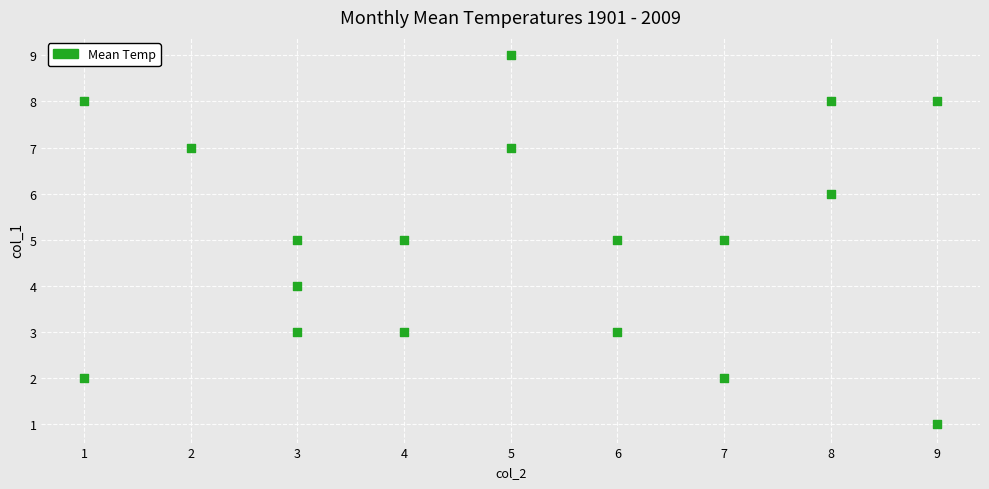

What is the range of X values (max minus min)?

8